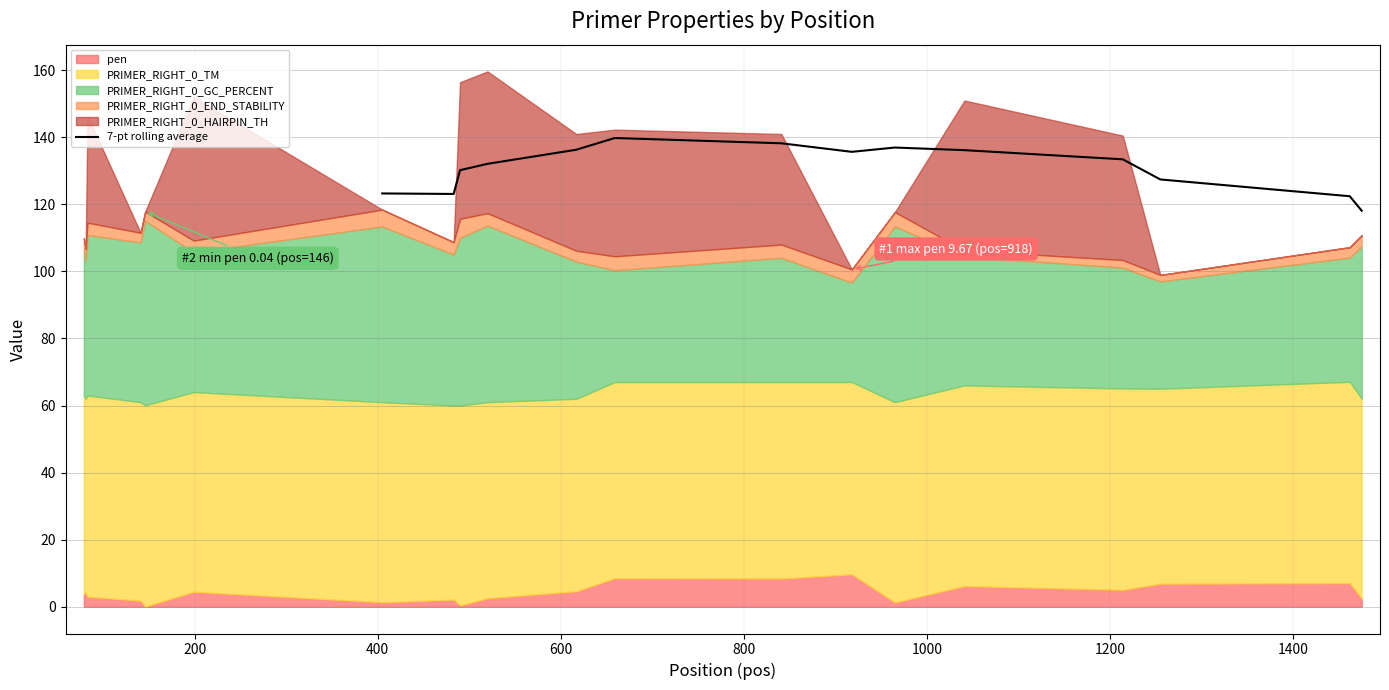

What is the difference between the maximum and second lowest values?

17.4